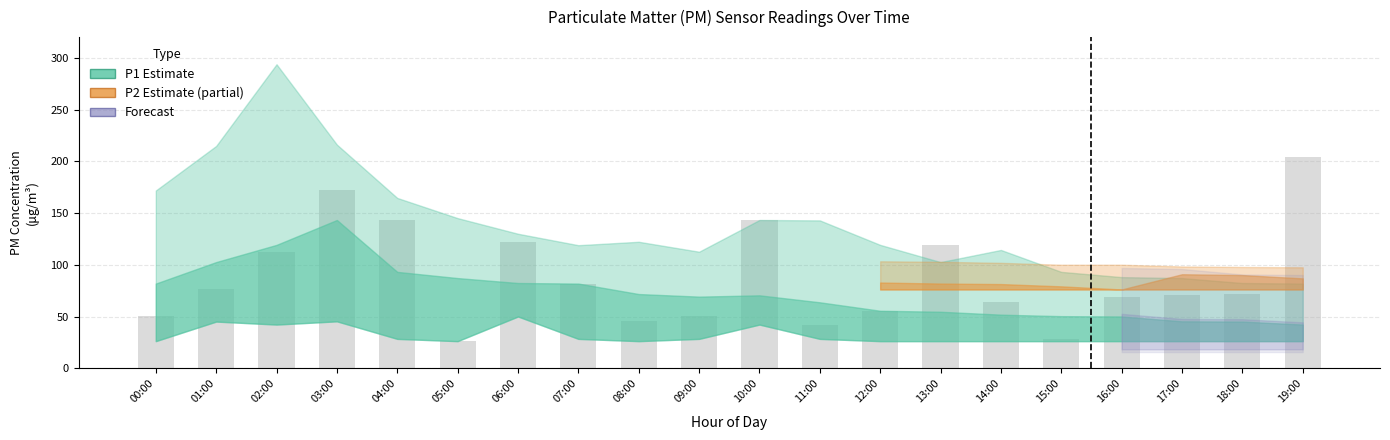

What is the change in value from 11:00 to 17:00?

+28.2